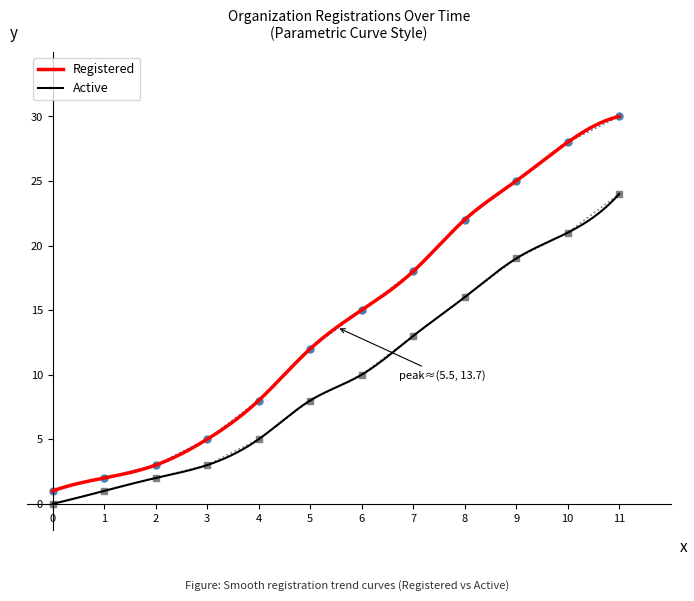

True or false: Registered and Active cross at least once.

False